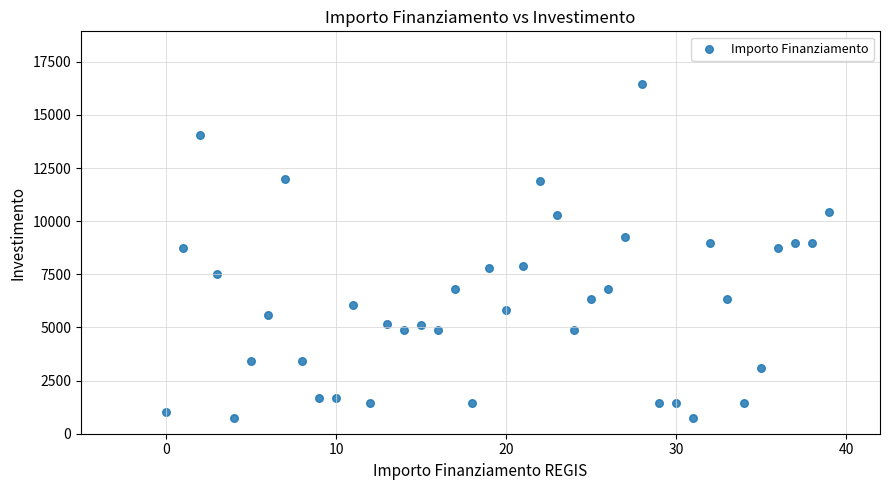

What is the range of Y values (max minus min)?

15735